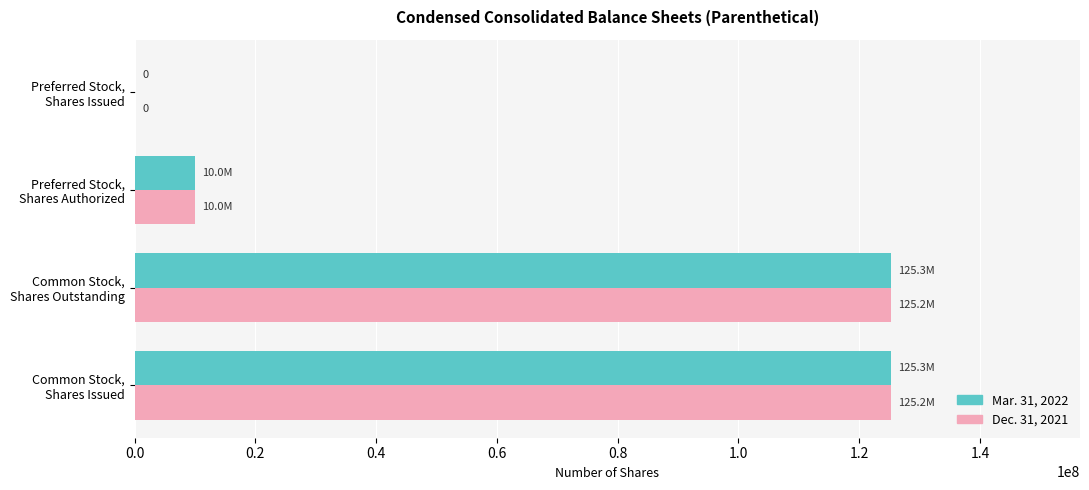

Count the number of data series in this chart.

2